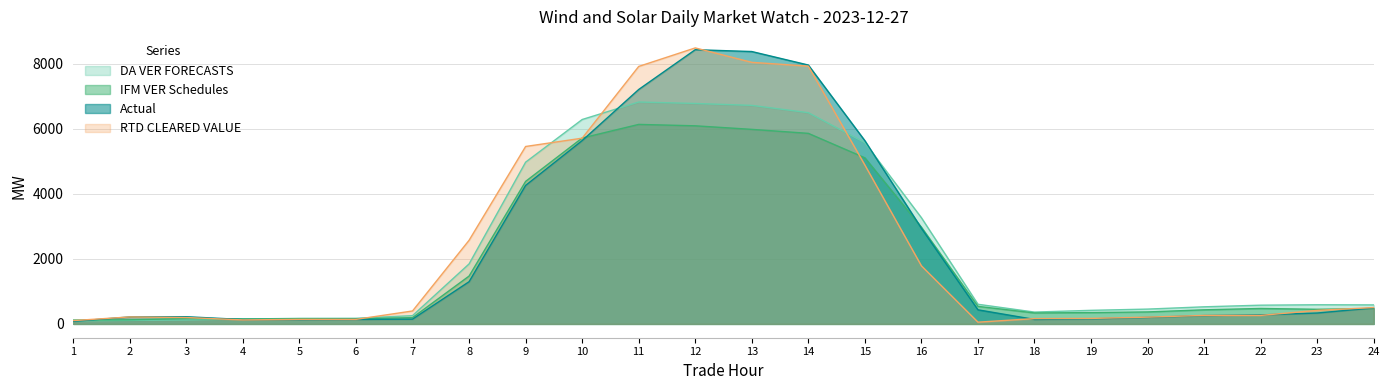

Which series changed the most between 18 and 22?

DA VER FORECASTS